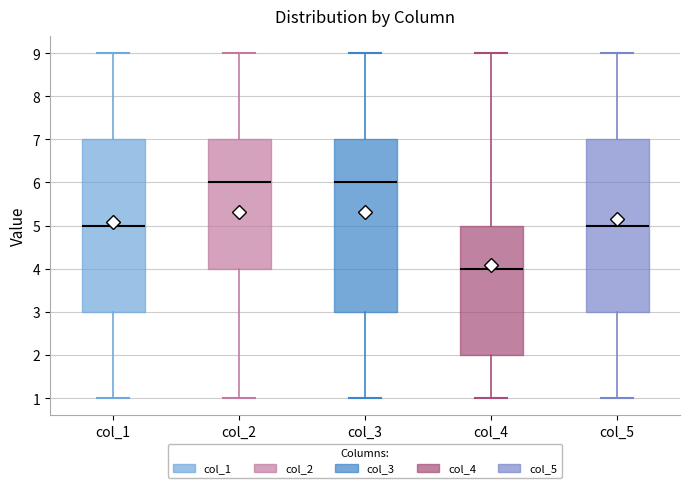

Reading left to right, read every box against the y-axis: the position of its median line, the range the box covers, and the ends of its whiskers. The values are not printed on the chart, so give them approximately, as read against the axis.

col_1: median 5, box 3 to 7, whiskers 1 to 9
col_2: median 6, box 4 to 7, whiskers 1 to 9
col_3: median 6, box 3 to 7, whiskers 1 to 9
col_4: median 4, box 2 to 5, whiskers 1 to 9
col_5: median 5, box 3 to 7, whiskers 1 to 9